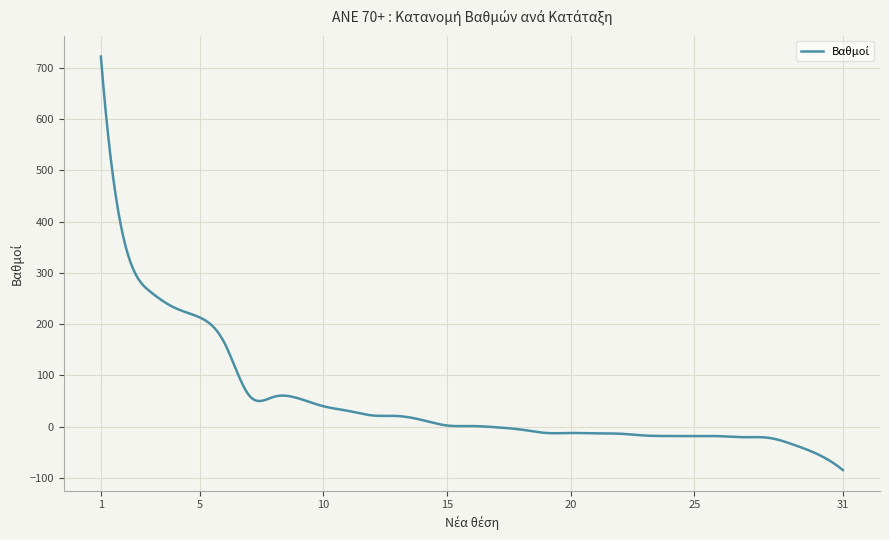

What is the difference between the maximum and minimum values?

805.6